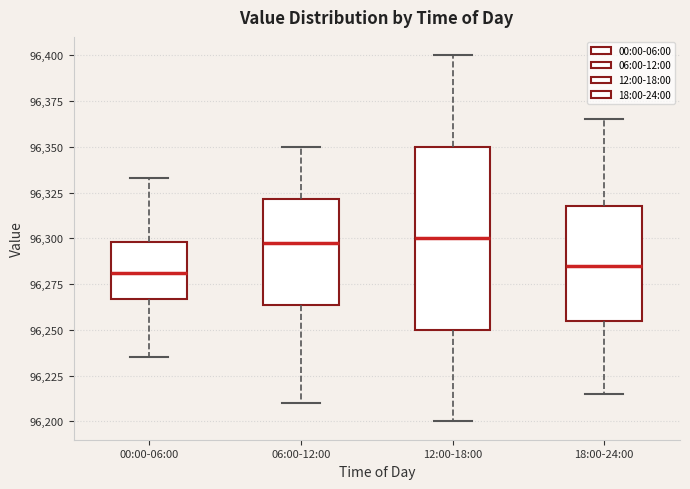

Reading left to right, transcribe this box plot: for each box, give where its median line is, the range the box spans, and where its two whiskers end, as read against the y-axis. The values are not printed on the chart, so give them approximately, as read against the axis.

00:00-06:00: median 96280, box 96265 to 96300, whiskers 96235 to 96335
06:00-12:00: median 96300, box 96265 to 96320, whiskers 96210 to 96350
12:00-18:00: median 96300, box 96250 to 96350, whiskers 96200 to 96400
18:00-24:00: median 96285, box 96255 to 96320, whiskers 96215 to 96365